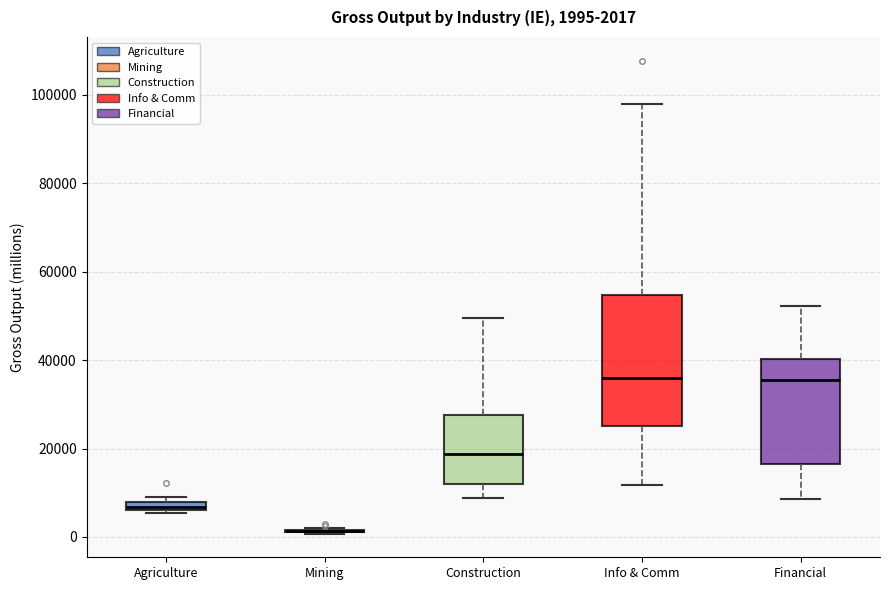

Comparing the boxes themselves (not the whiskers), which one is the tallest?

Info & Comm